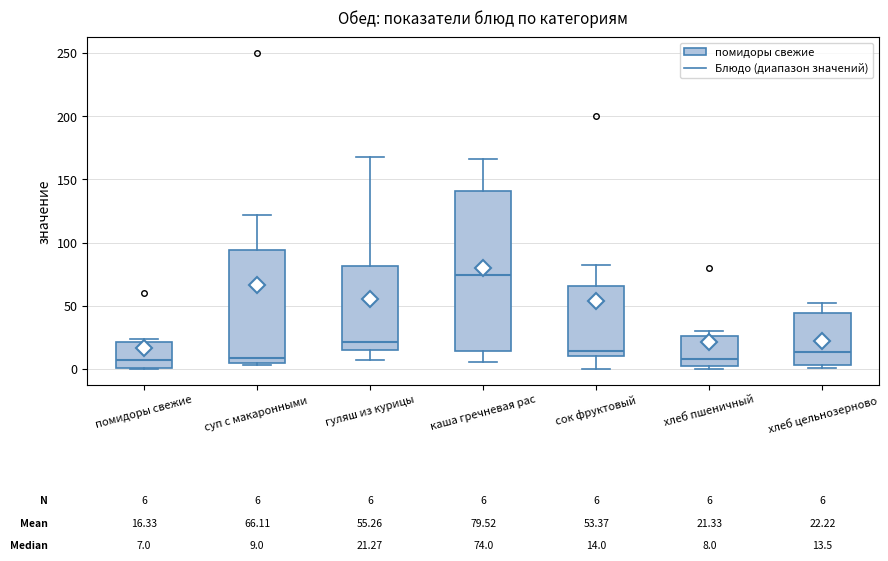

Which box is the tallest, from its lower edge to its upper edge?

каша гречневая рас